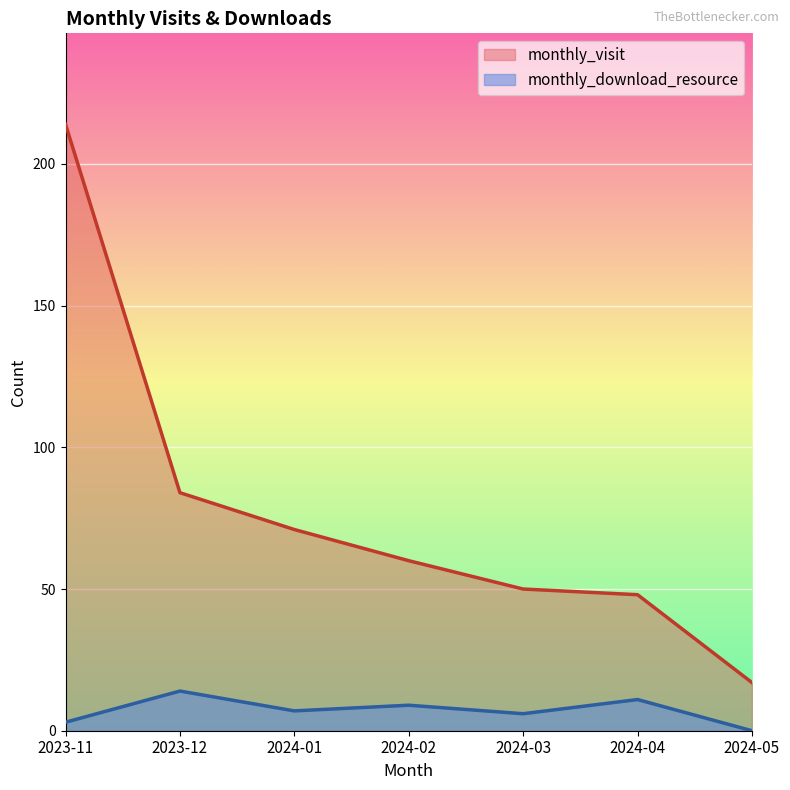

How many categories are shown in the chart?

7